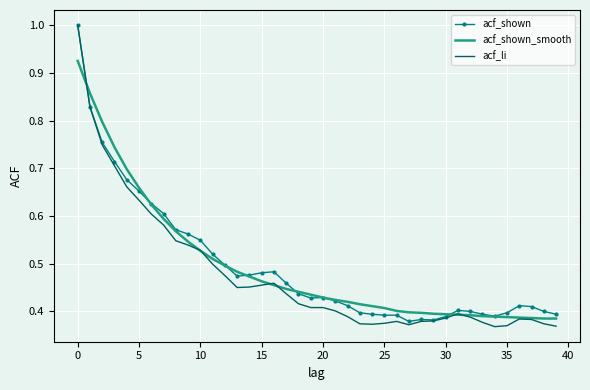

Which series has the largest range (max minus min)?

acf_li